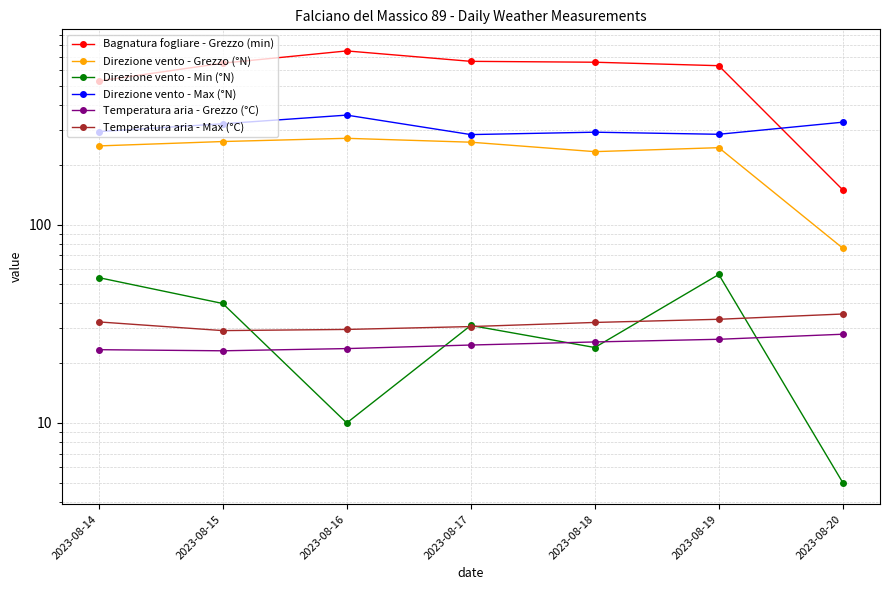

True or false: Temperatura aria - Max (°C) has a value of 32.1 at 2023-08-18.

True